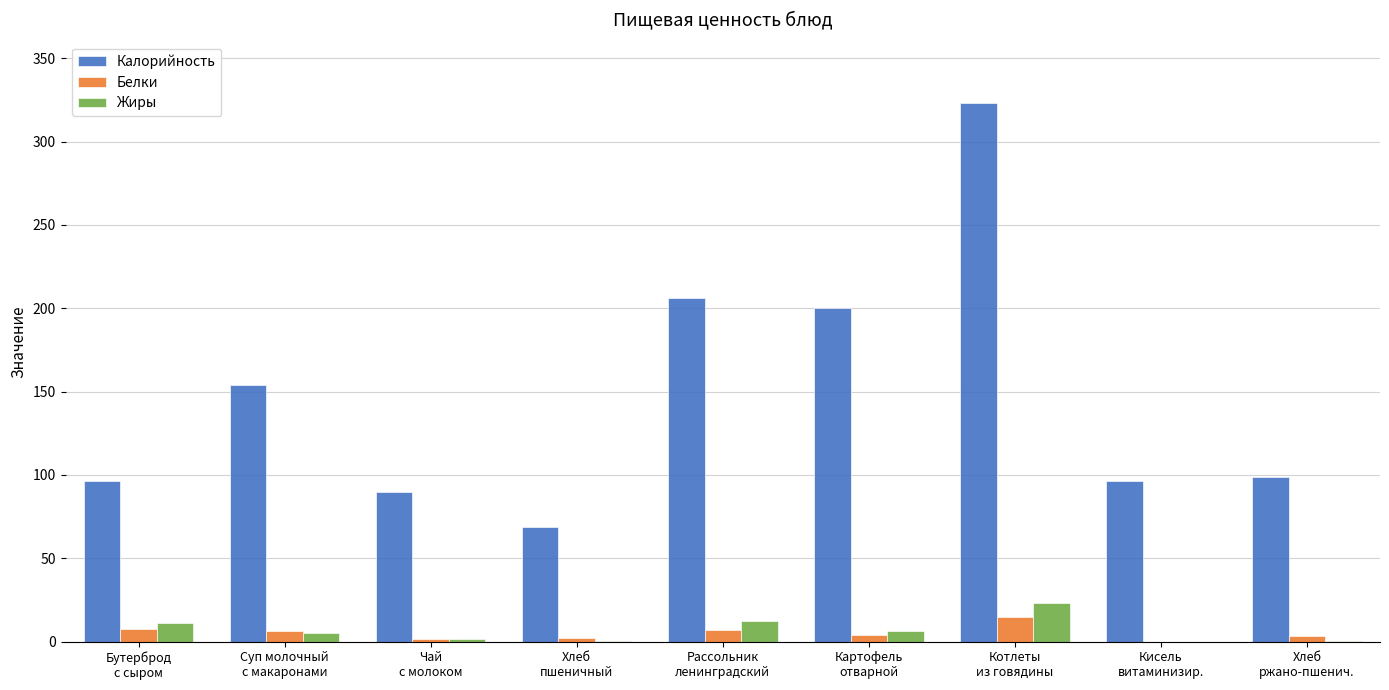

What is the sum of all Жиры values?

60.4